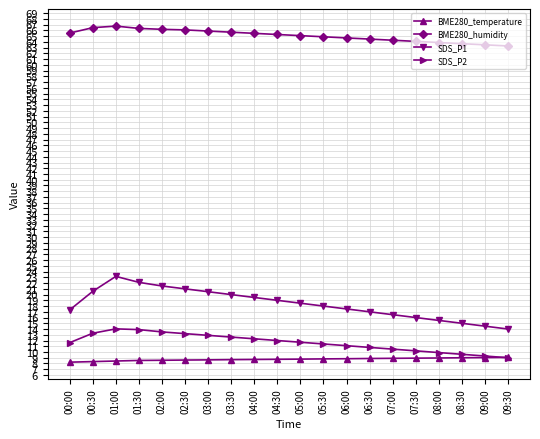

What is the lowest value of the BME280_temperature series?

8.2